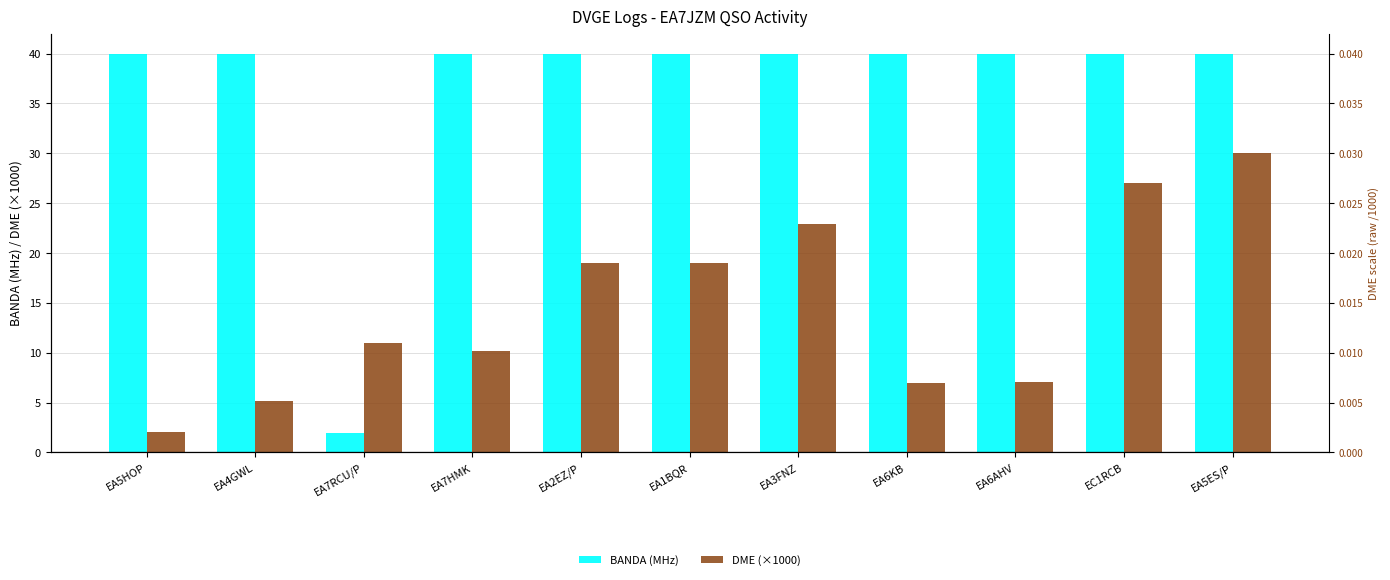

What is the highest value of the BANDA (MHz) series?

40.0